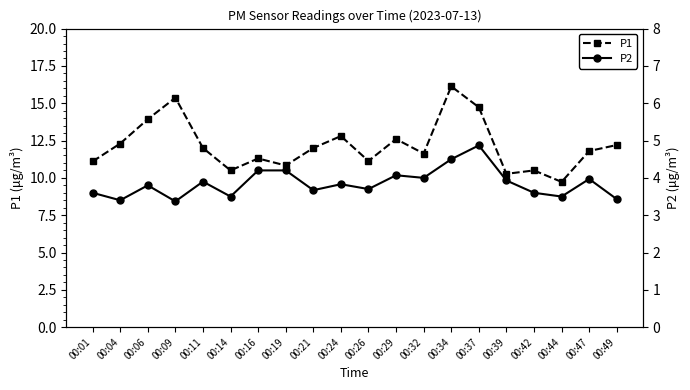

What is the sum of the P2 values at 00:26 and 00:19?

7.9